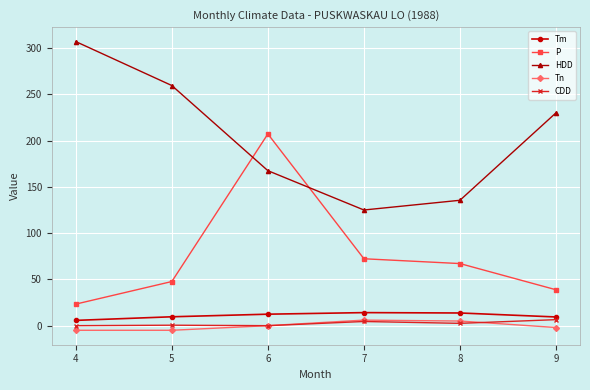

What is the difference between the Tn values at 8 and 7?

1.0